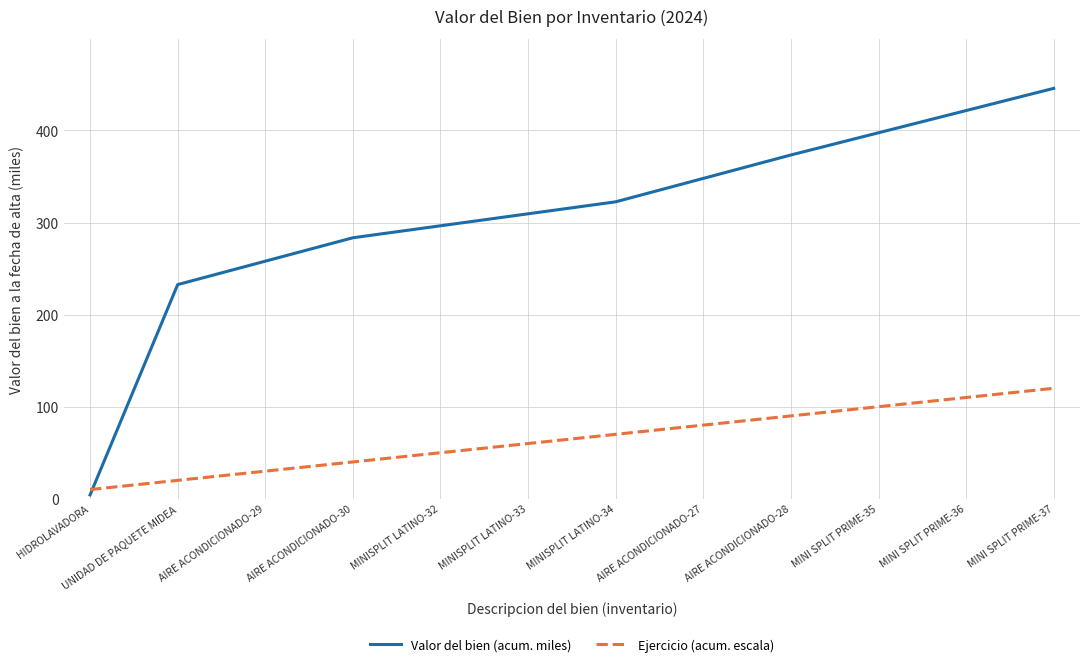

What is the highest value of the Valor del bien (acum. miles) series?

445.8